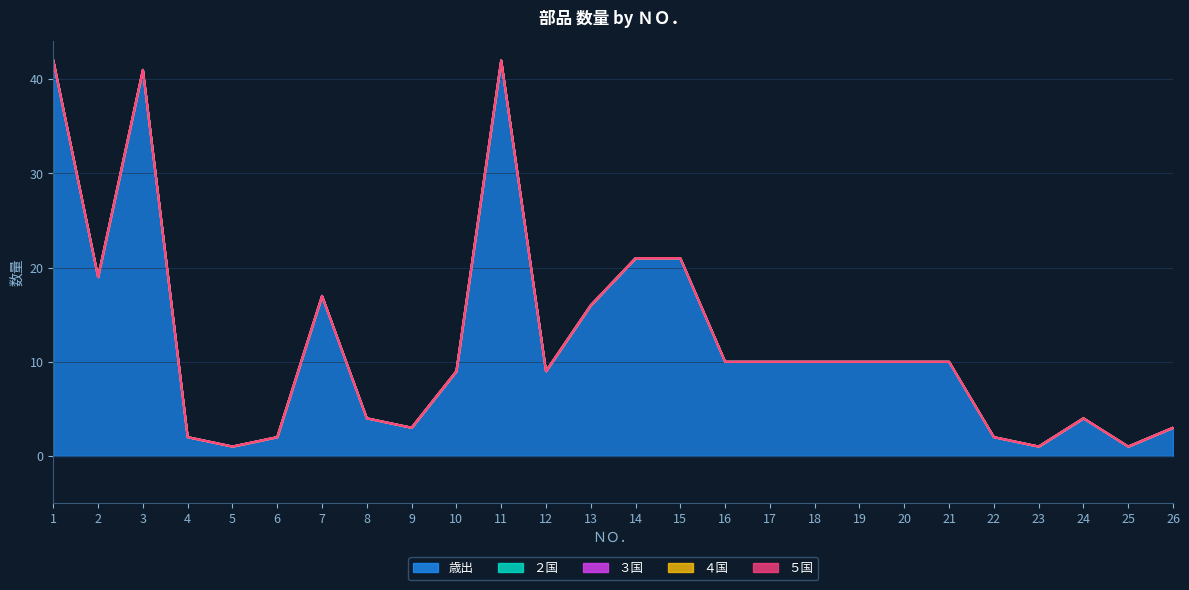

How many lines are shown in the chart?

5